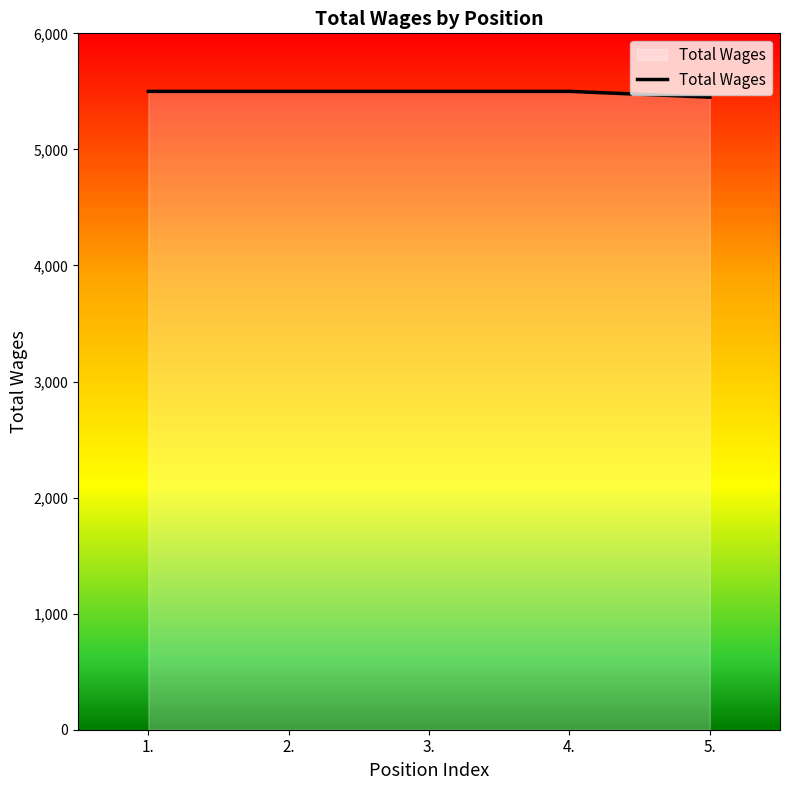

Reading left to right, transcribe all the data shown in this chart.

5500	5500	5500	5500	5450